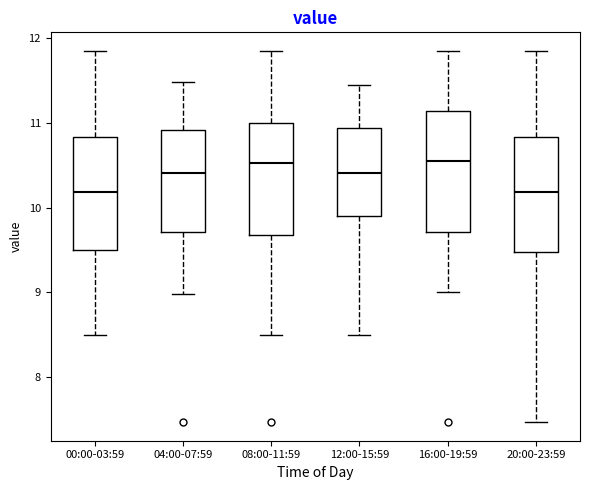

Reading left to right, read every box against the y-axis: the position of its median line, the range the box covers, and the ends of its whiskers. The values are not printed on the chart, so give them approximately, as read against the axis.

00:00-03:59: median 10.2, box 9.5 to 10.8, whiskers 8.5 to 11.9
04:00-07:59: median 10.4, box 9.7 to 10.9, whiskers 9.0 to 11.5
08:00-11:59: median 10.5, box 9.7 to 11.0, whiskers 8.5 to 11.9
12:00-15:59: median 10.4, box 9.9 to 10.9, whiskers 8.5 to 11.5
16:00-19:59: median 10.6, box 9.7 to 11.1, whiskers 9.0 to 11.9
20:00-23:59: median 10.2, box 9.5 to 10.8, whiskers 7.5 to 11.9